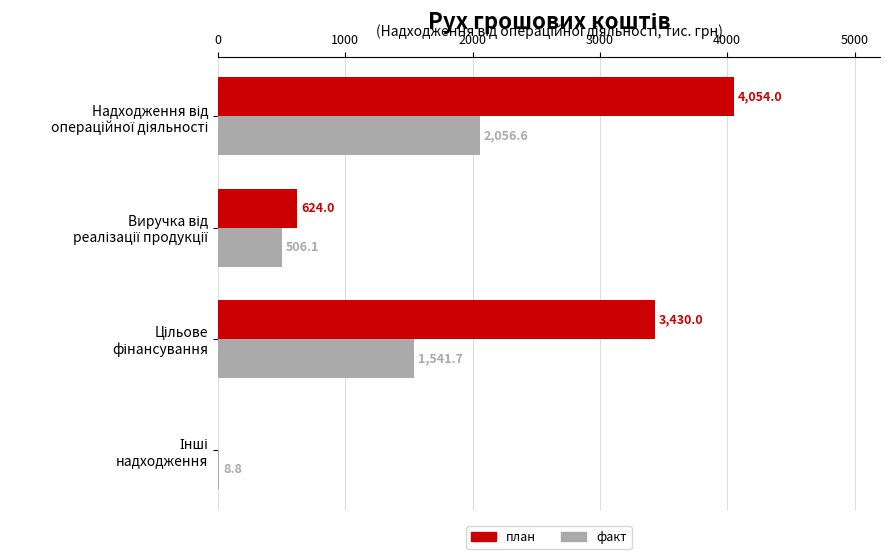

What is the sum of all факт values?

4113.2